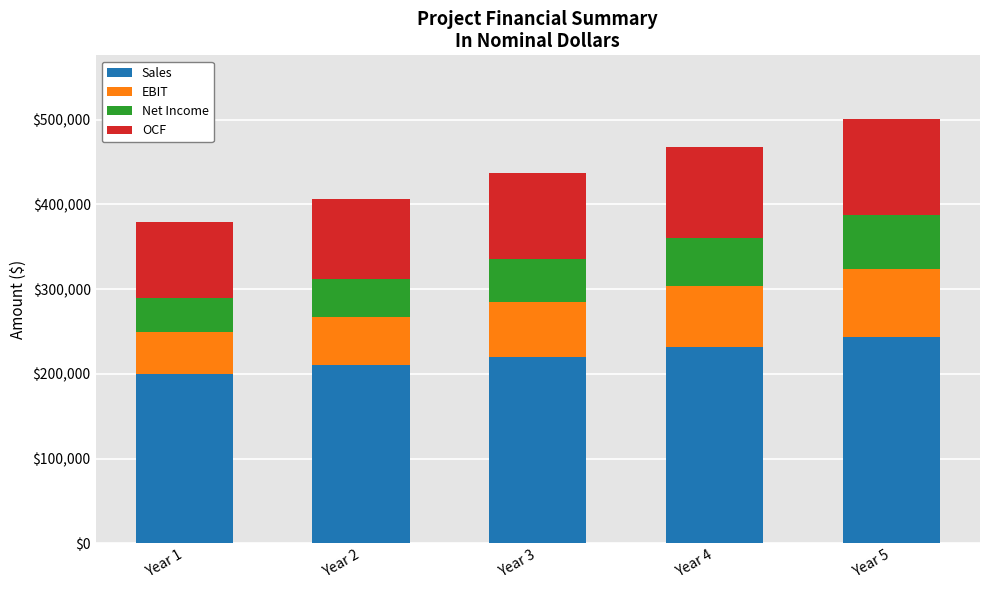

At which label does Sales reach its peak?

Year 5